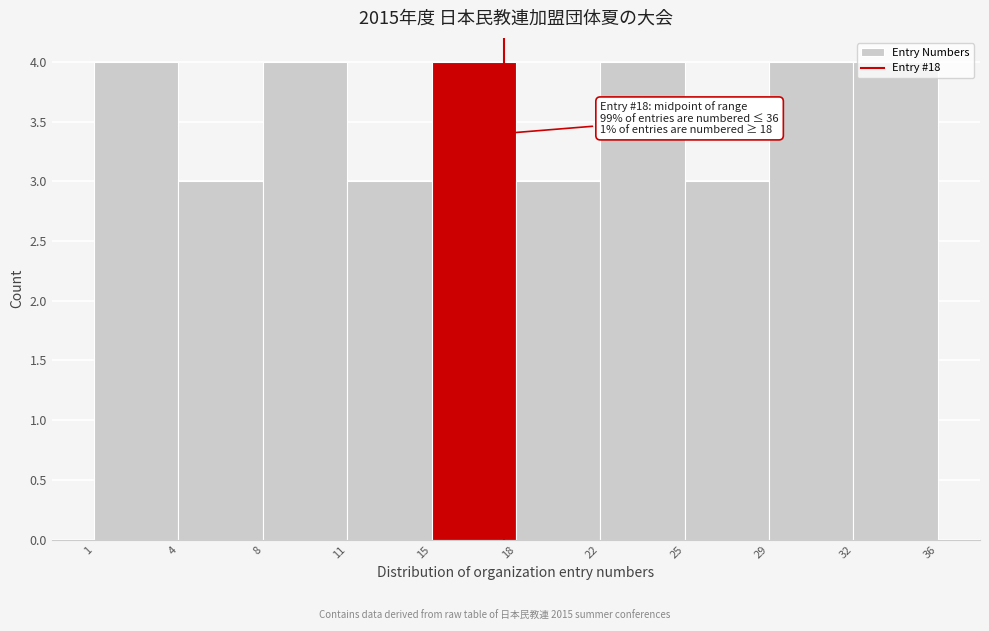

What is the minimum value shown in the chart?

3